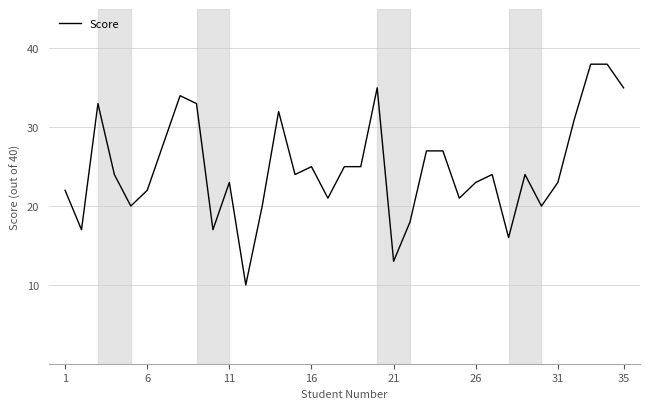

What is the greatest value displayed?

38